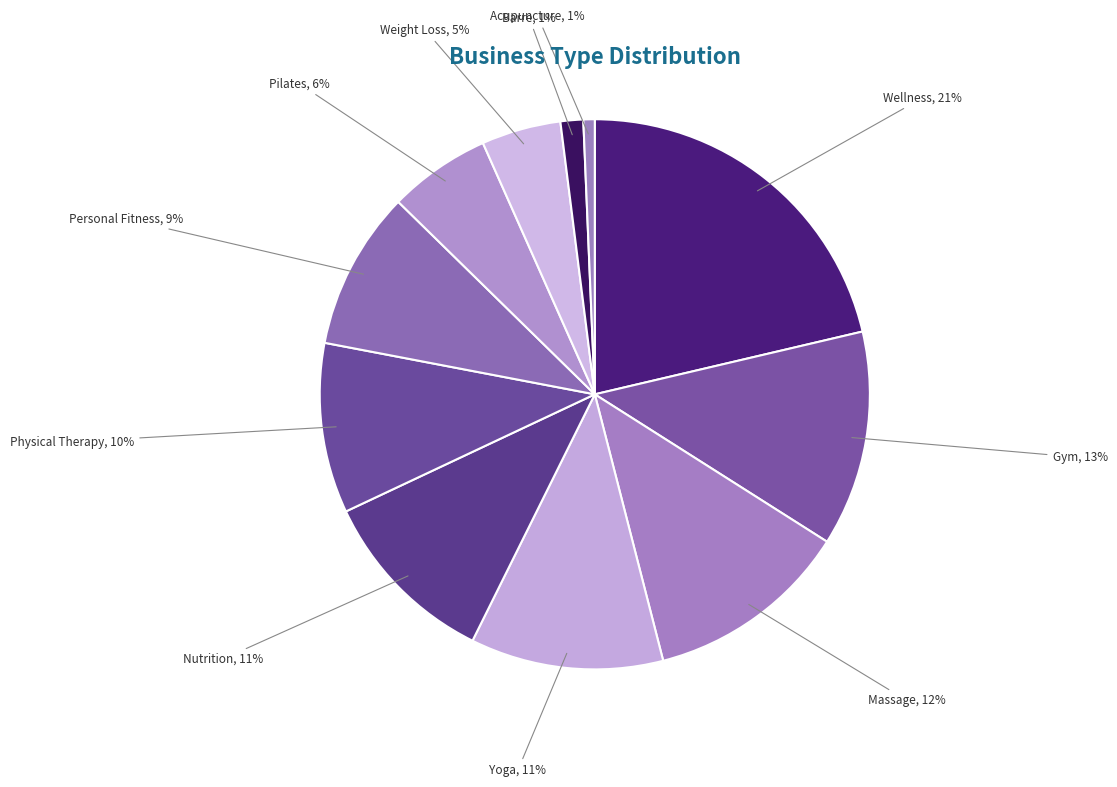

What is the ratio of the value at Physical Therapy to the value at Personal Fitness?

1.1